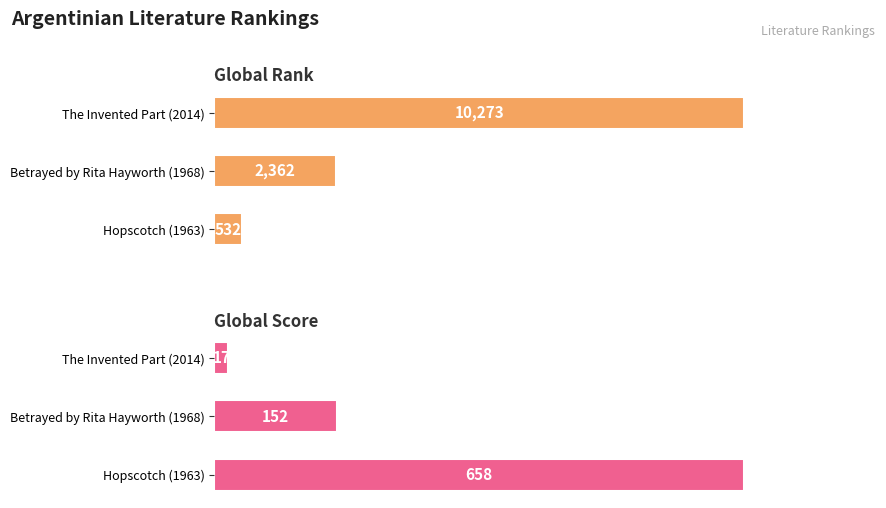

What is the sum of all Global Rank values?

13167